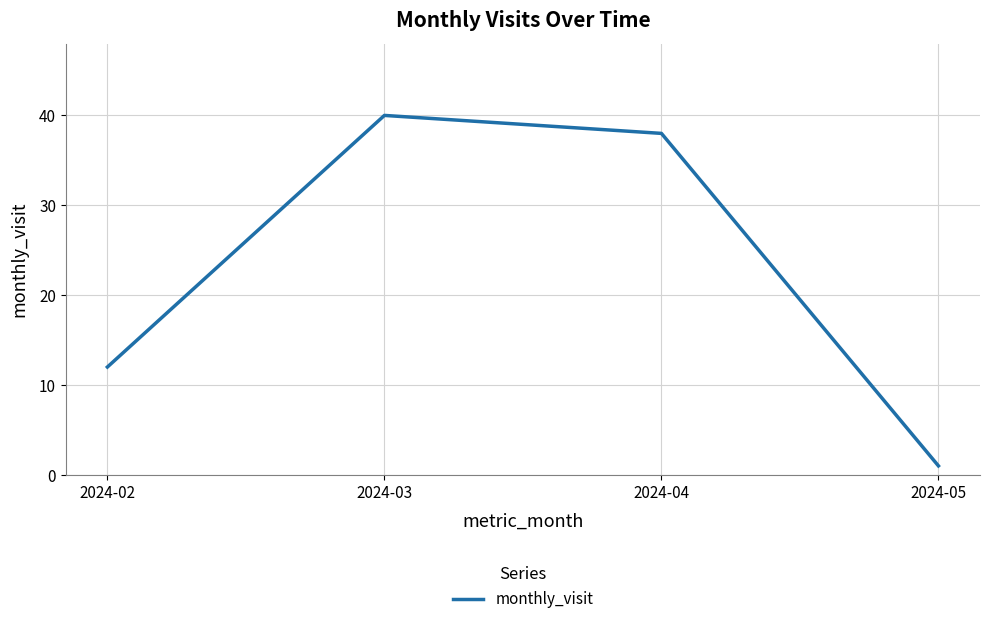

Reading left to right, extract all data points from this chart.

2024-02=12	2024-03=40	2024-04=38	2024-05=1